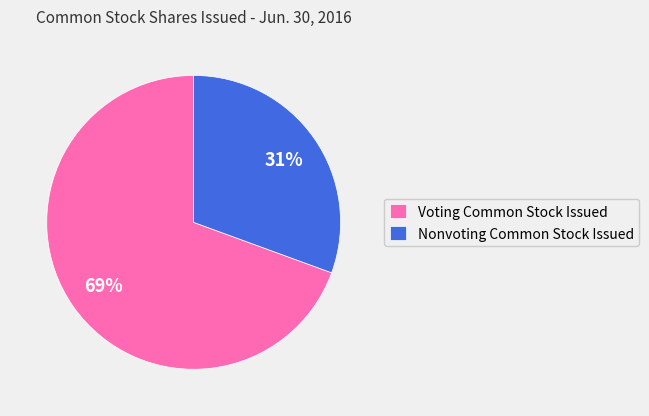

Rank the categories by value from highest to lowest.

Voting Common Stock Issued, Nonvoting Common Stock Issued